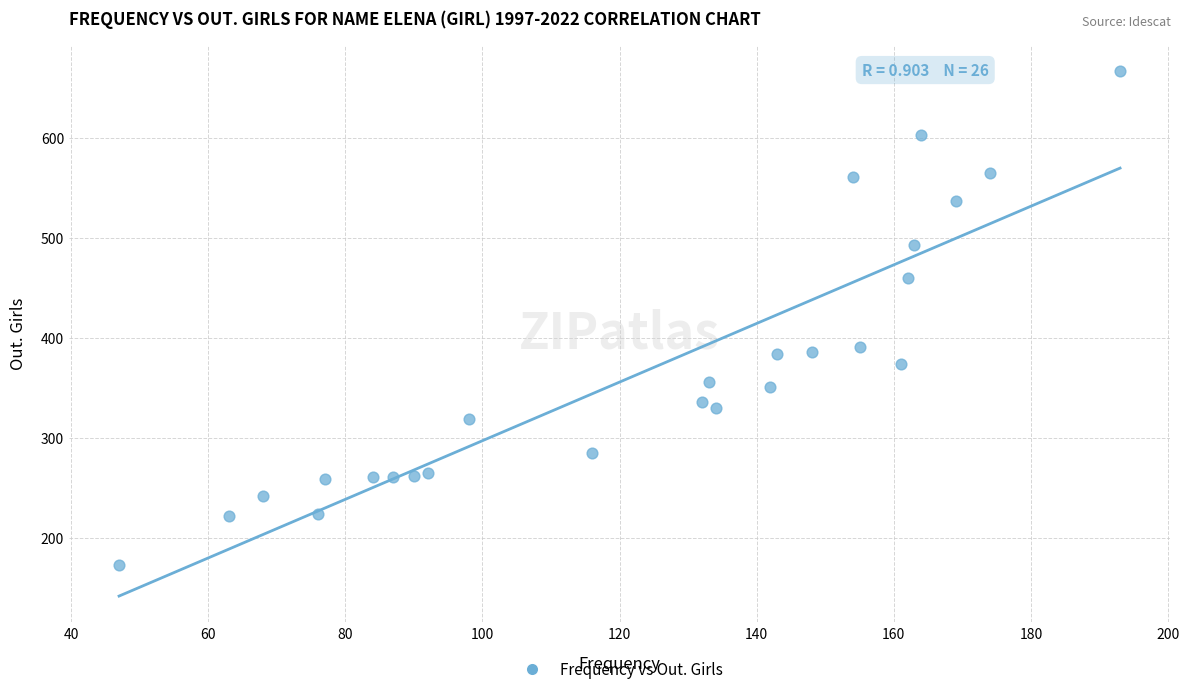

What is the range of Y values (max minus min)?

494